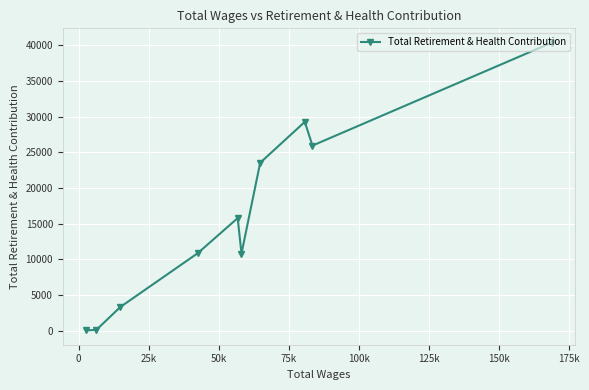

How many lines are shown in the chart?

1